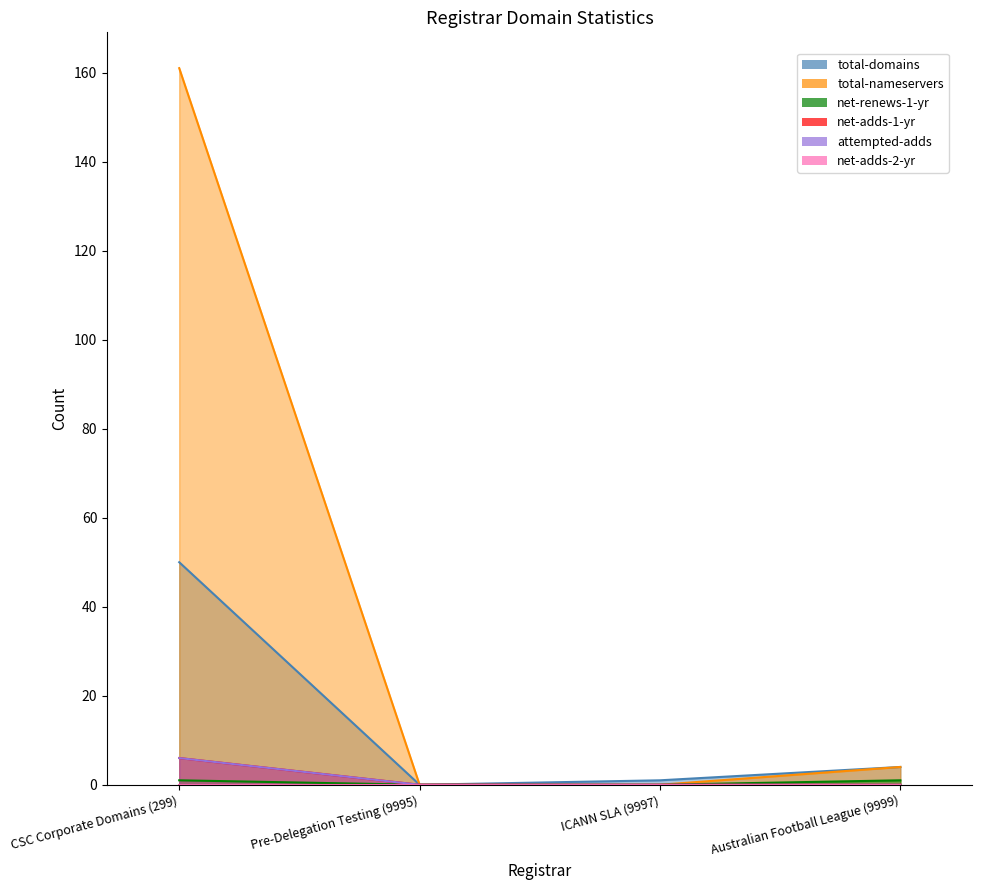

What is the sum of all net-renews-1-yr values?

2